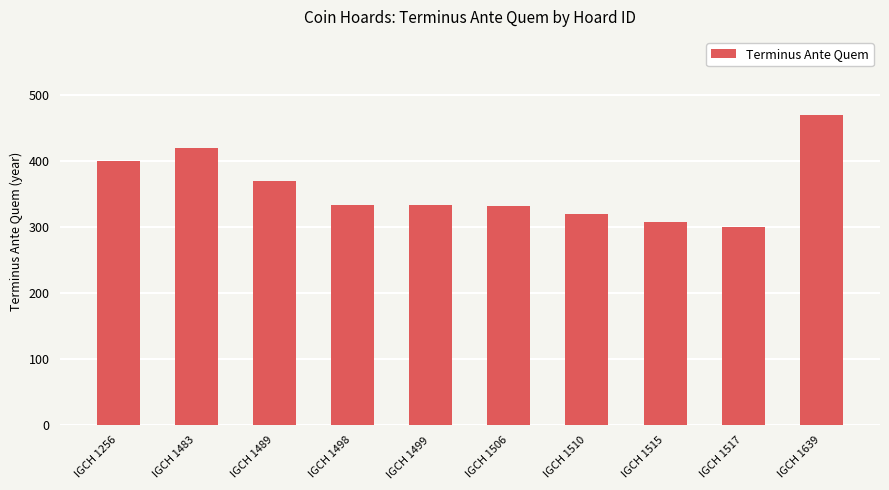

Which label corresponds to the largest value in the chart?

IGCH 1639